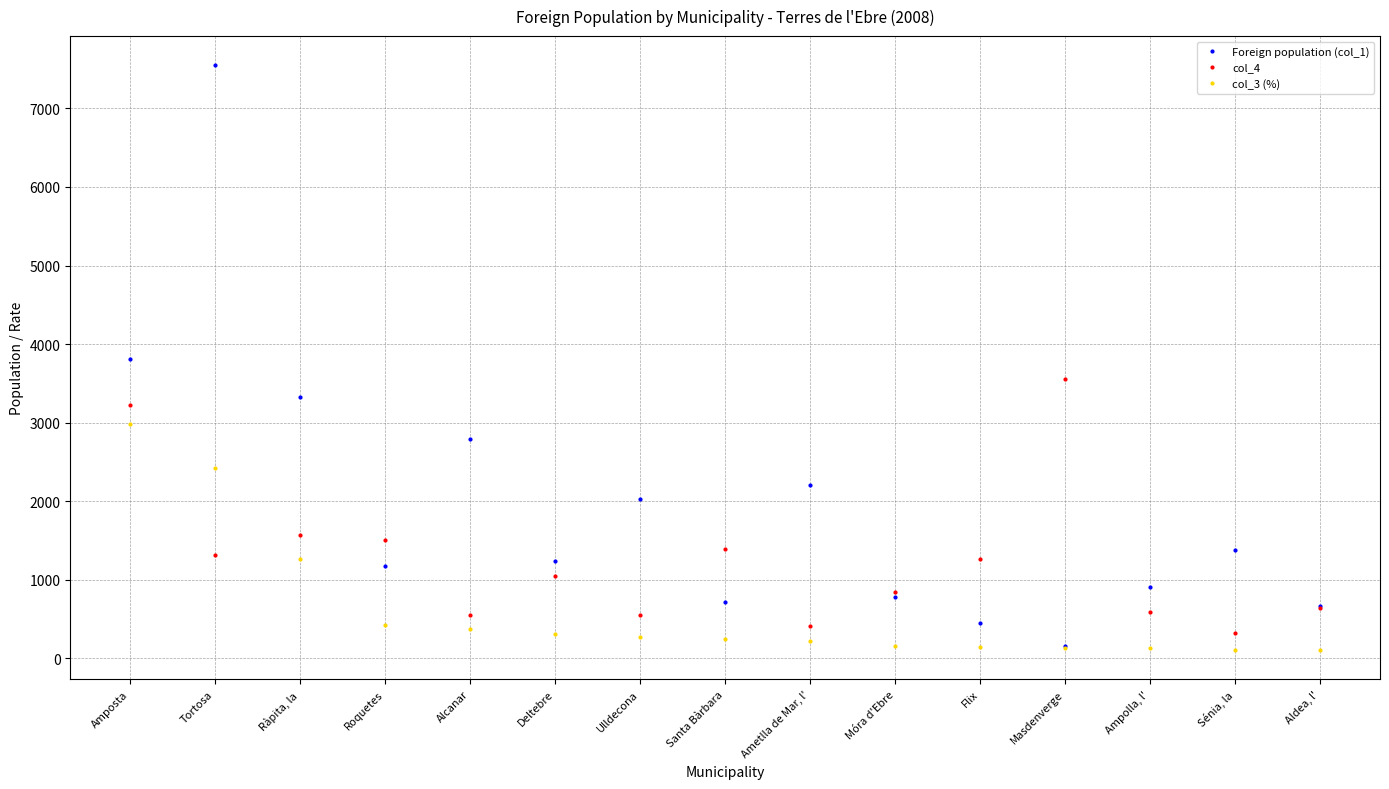

True or false: Foreign population (col_1) has more than 0 interior local peaks.

True